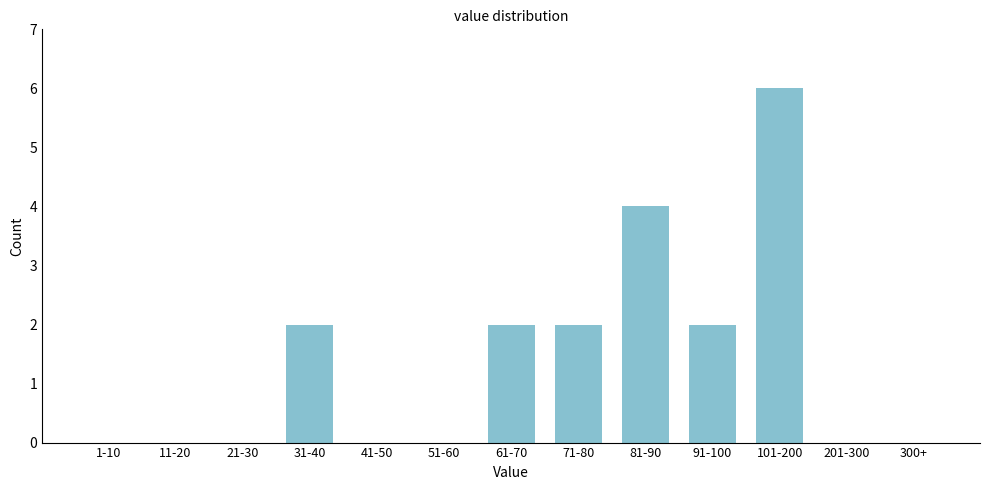

Reading left to right, list all the values displayed in this chart.

1-10=0	11-20=0	21-30=0	31-40=2	41-50=0	51-60=0	61-70=2	71-80=2	81-90=4	91-100=2	101-200=6	201-300=0	300+=0